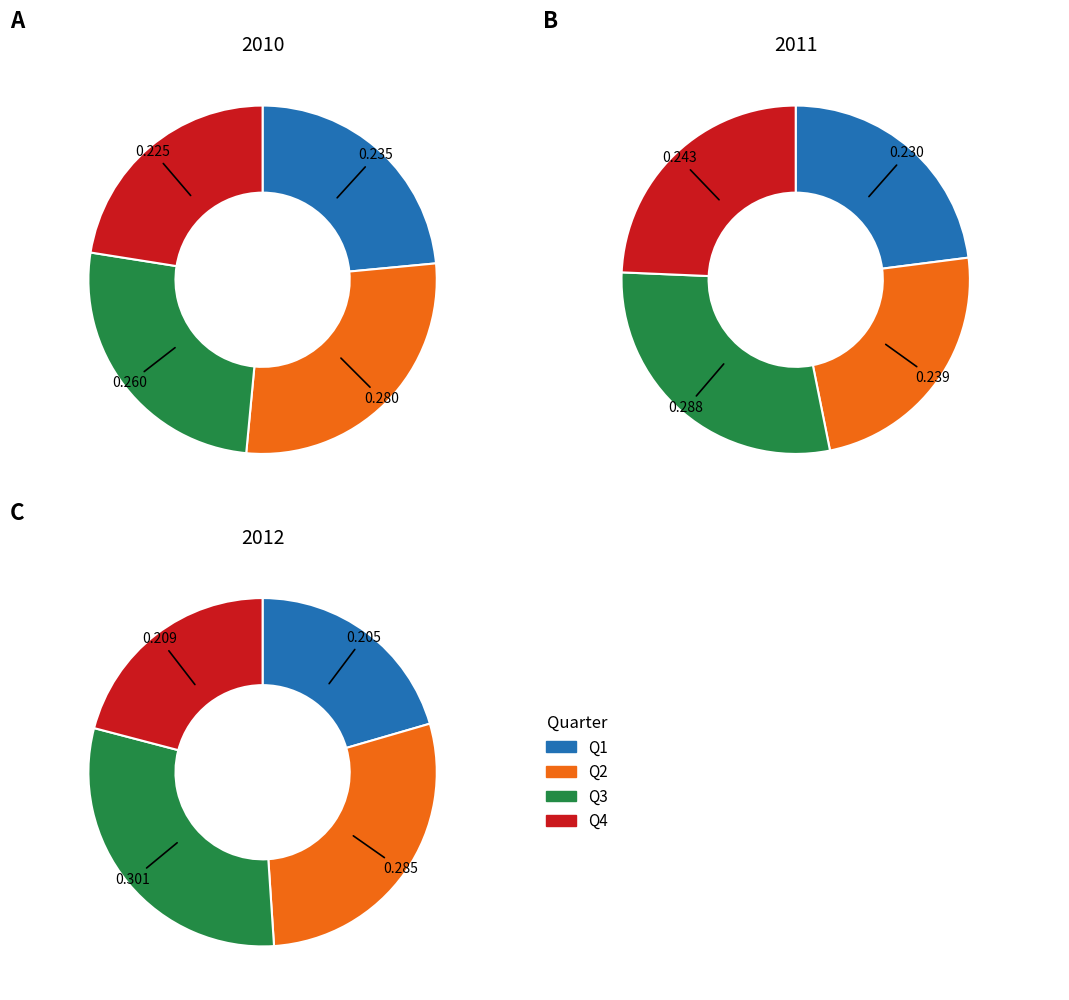

Count the number of slices in the pie.

4